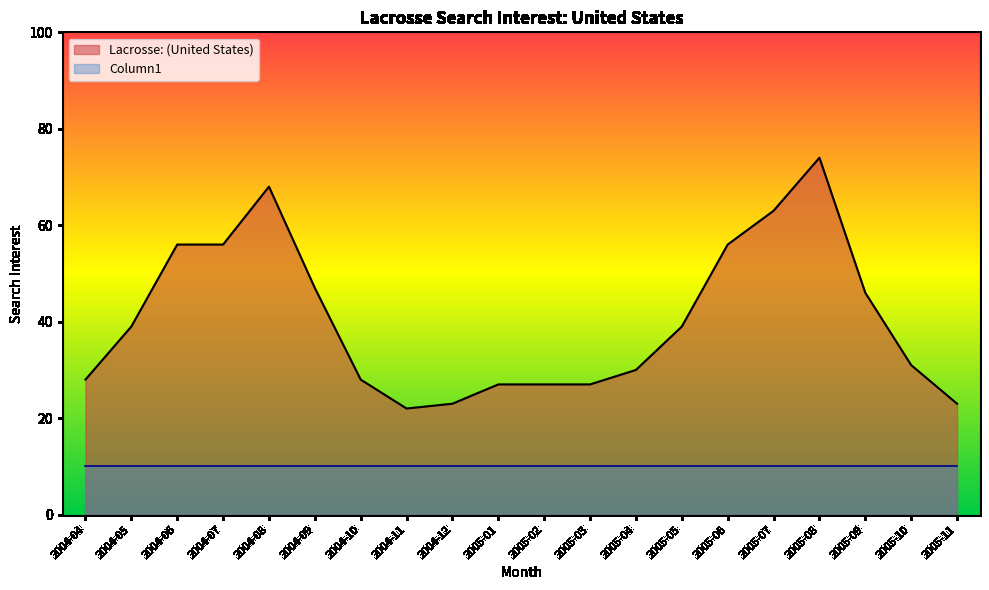

What is the difference between the second highest and second lowest values?

45